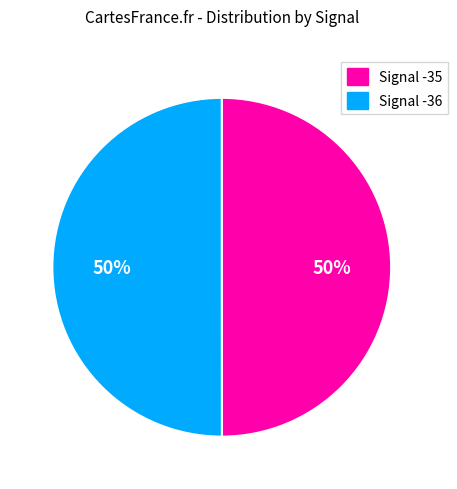

To the nearest percent, what is the average slice percentage?

50%